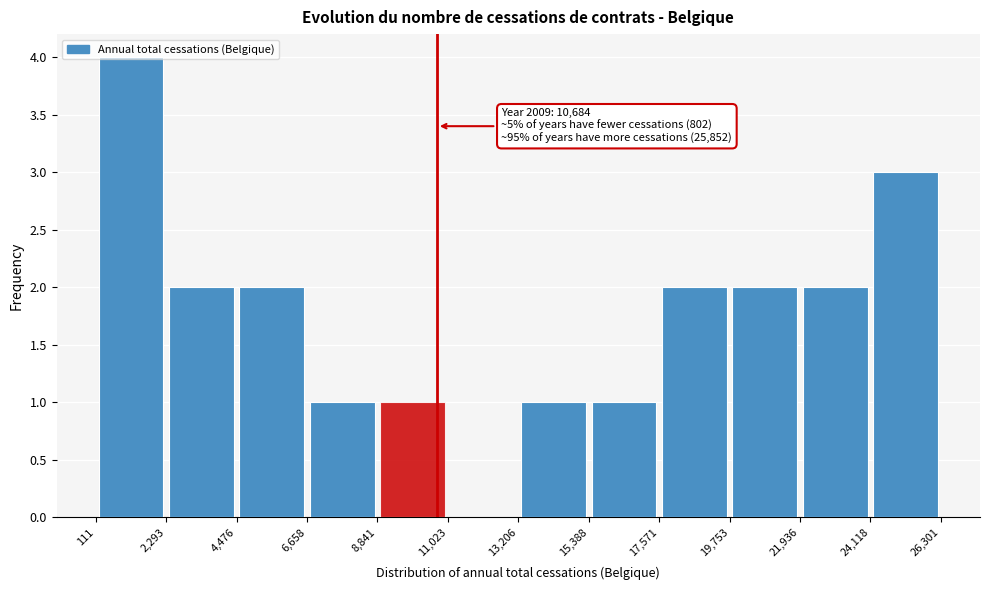

Over which range of the x-axis is the bar tallest?

111 to 2,293